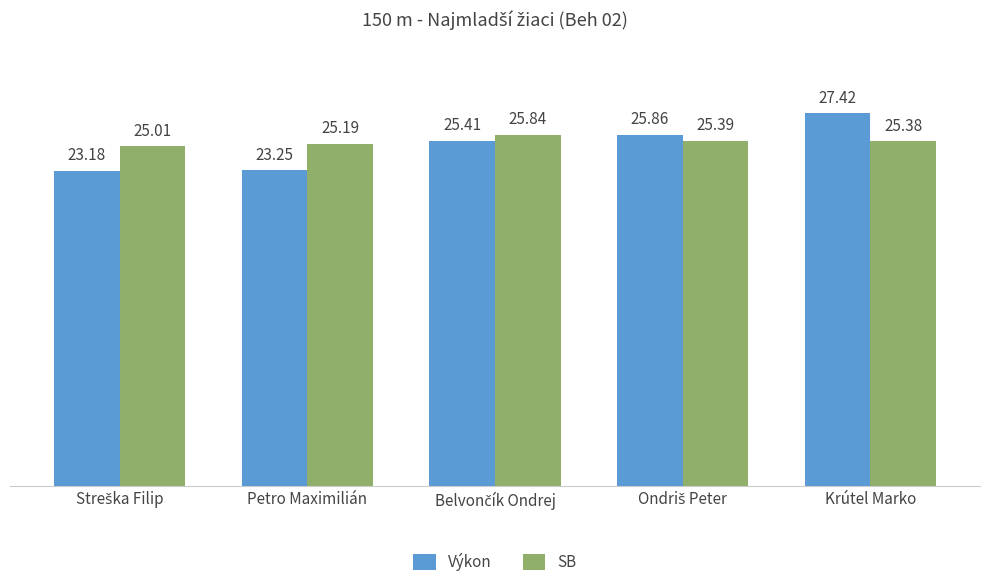

How many data points does each series have?

5